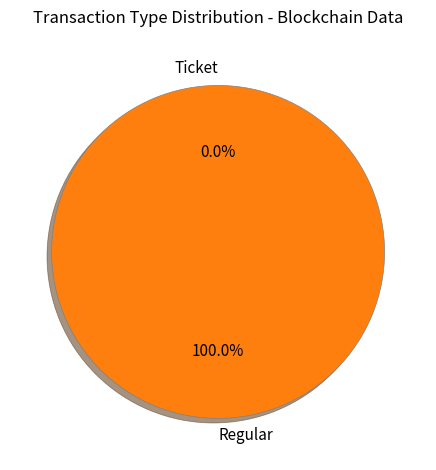

What is the smallest slice in the pie chart?

Ticket